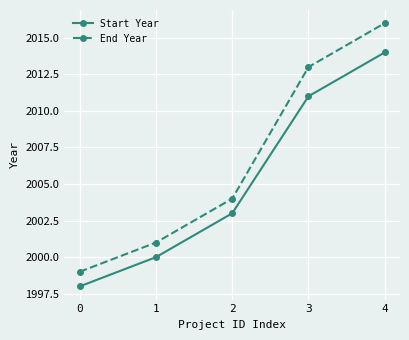

Which series has the largest total across all categories?

End Year